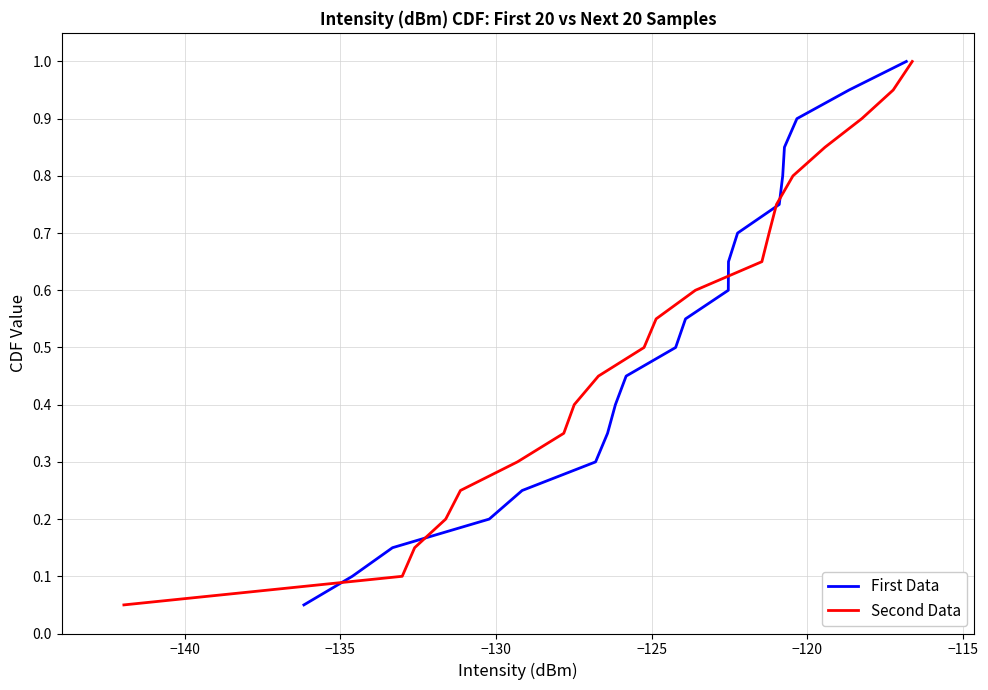

What is the highest value of the First Data series?

1.0